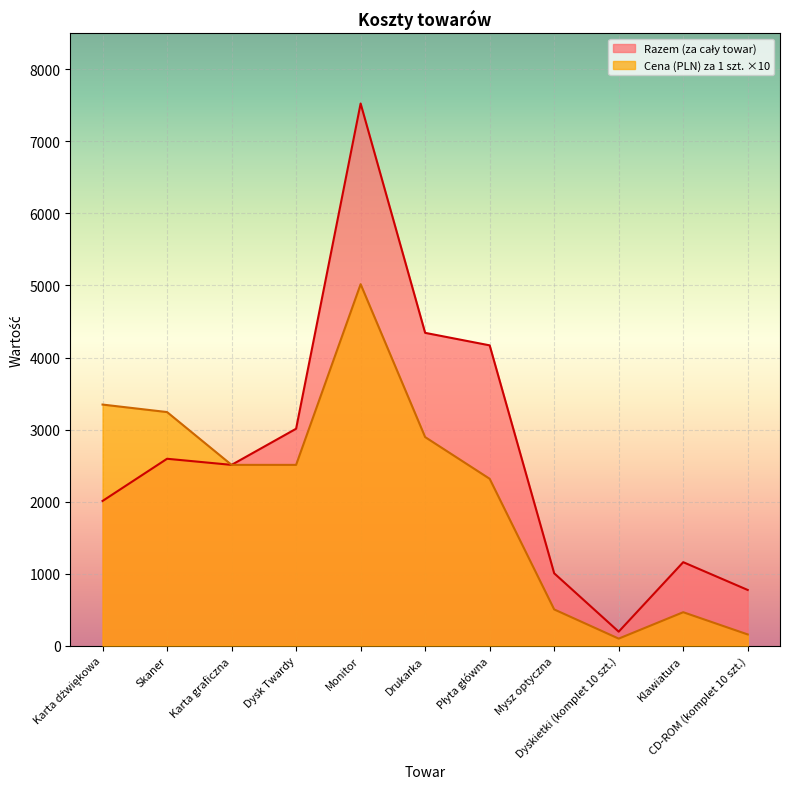

Is it true that Razem (za cały towar) equals 4168.8 at Płyta główna?

True